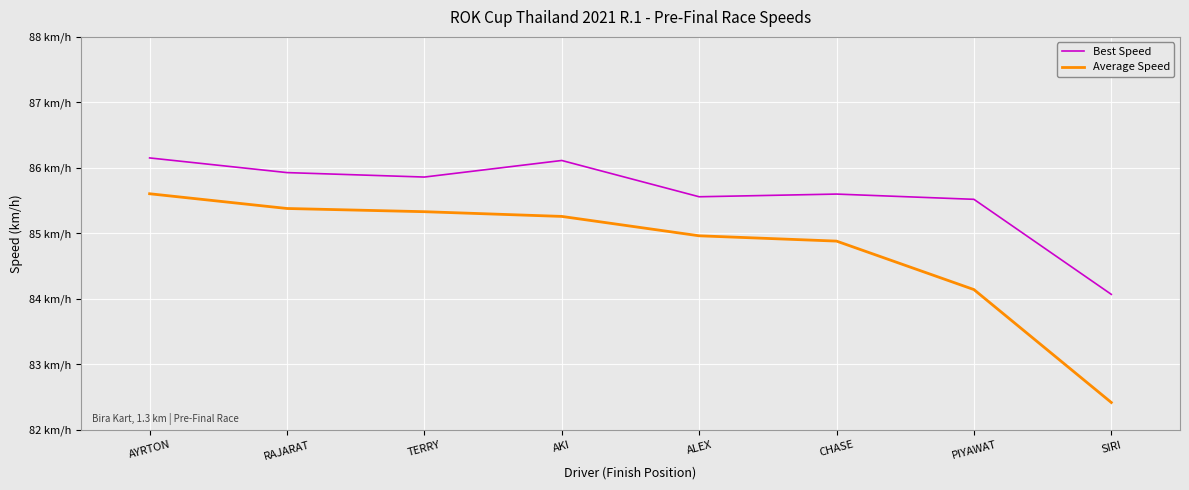

Rank the series at PIYAWAT from lowest to highest value.

Average Speed, Best Speed